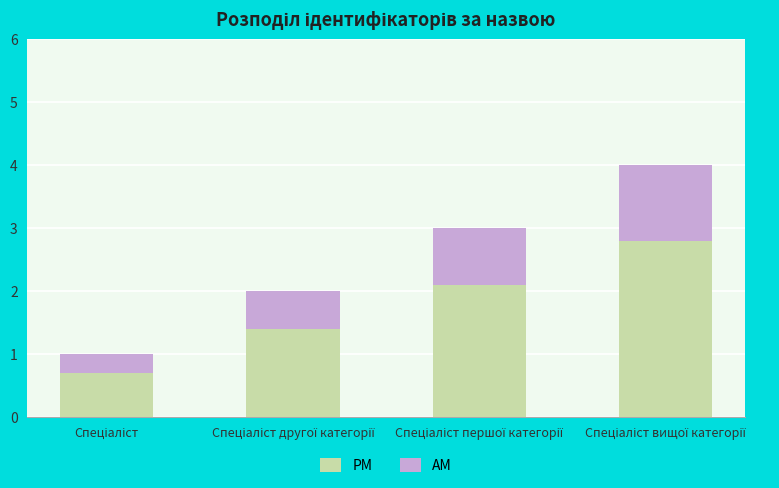

What is the value of the PM bar at the 4th from the left?

2.8